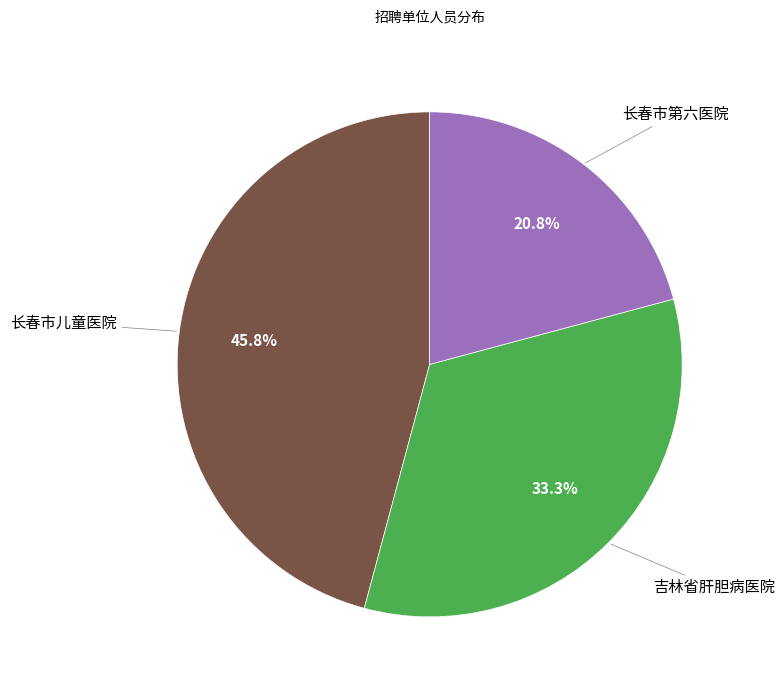

Is there a majority slice in this chart?

No